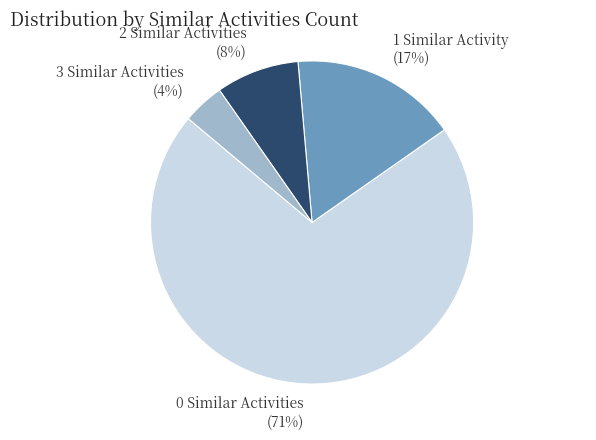

To the nearest percent, what percentage of the pie is 1 Similar Activity (17%)?

17%